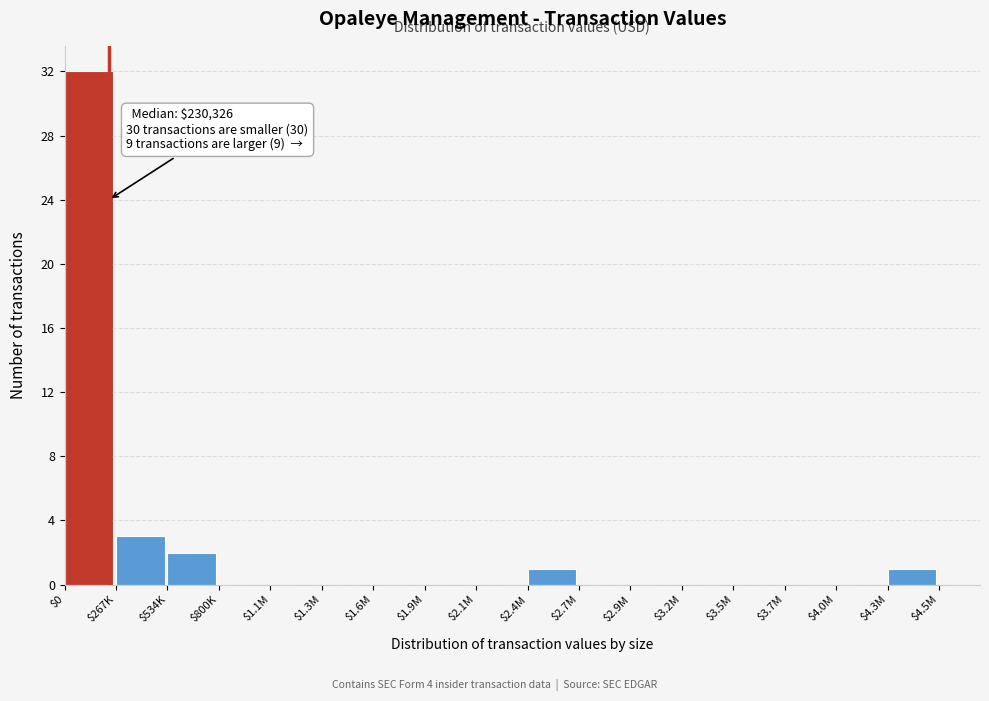

True or false: the data shows 0 at $1.9M.

True